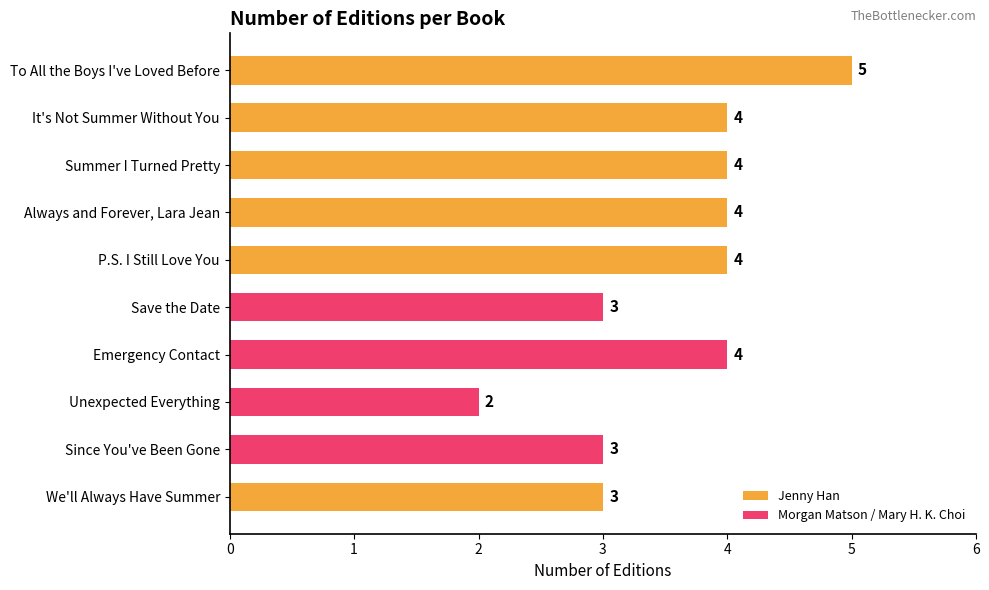

What is the smallest value displayed?

2